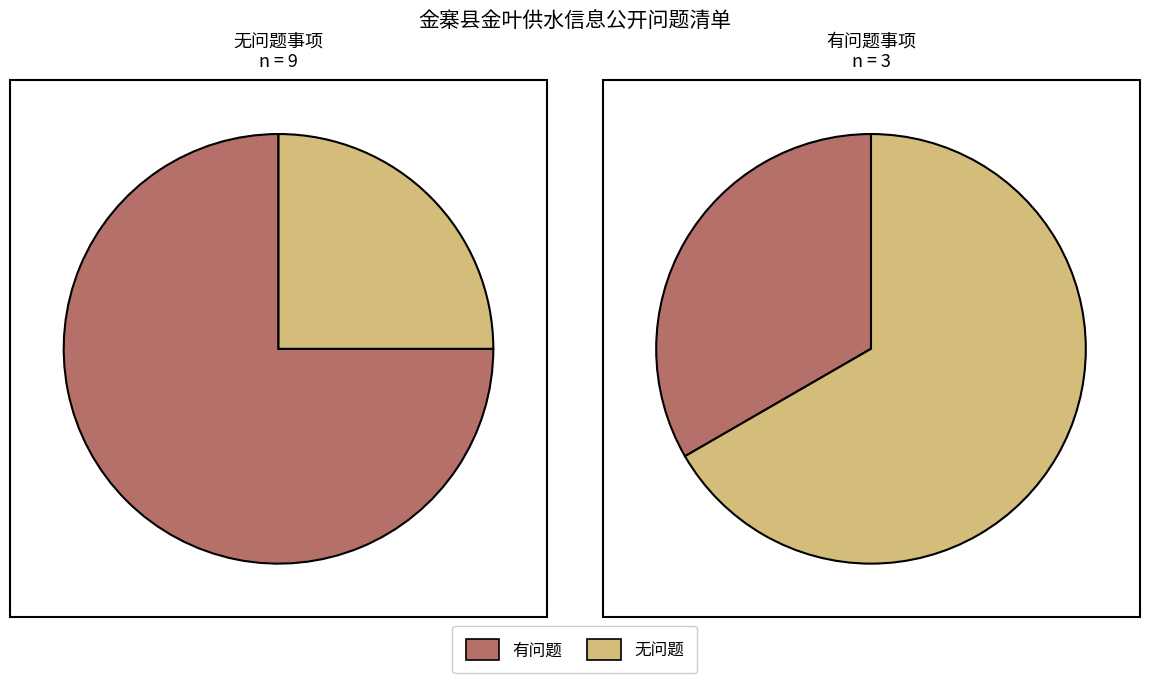

Is it true that 供水服务 is 22% of the pie?

False